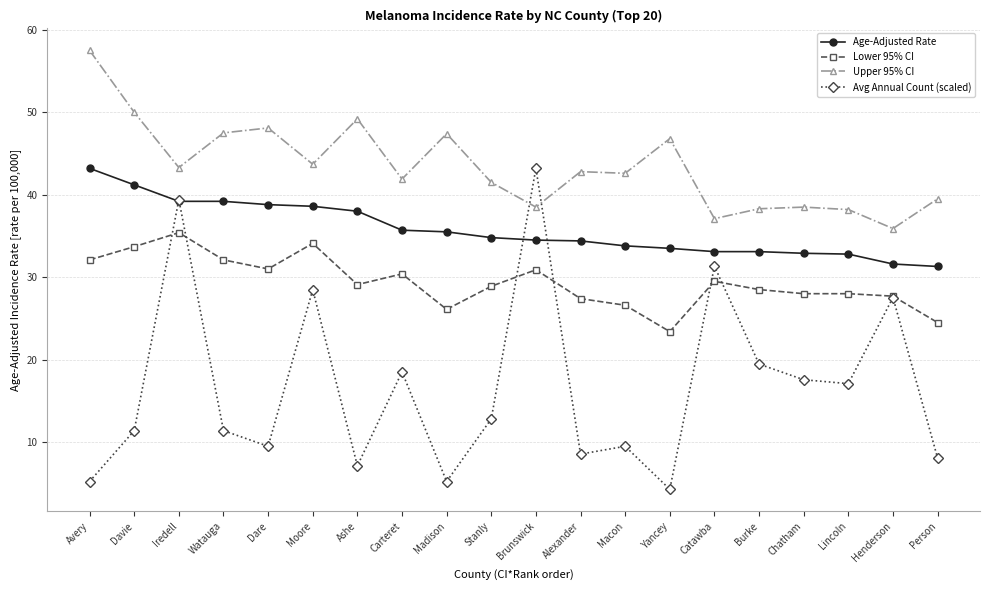

Is the value of Lower 95% CI at Madison greater than the value of Age-Adjusted Rate at Brunswick?

No